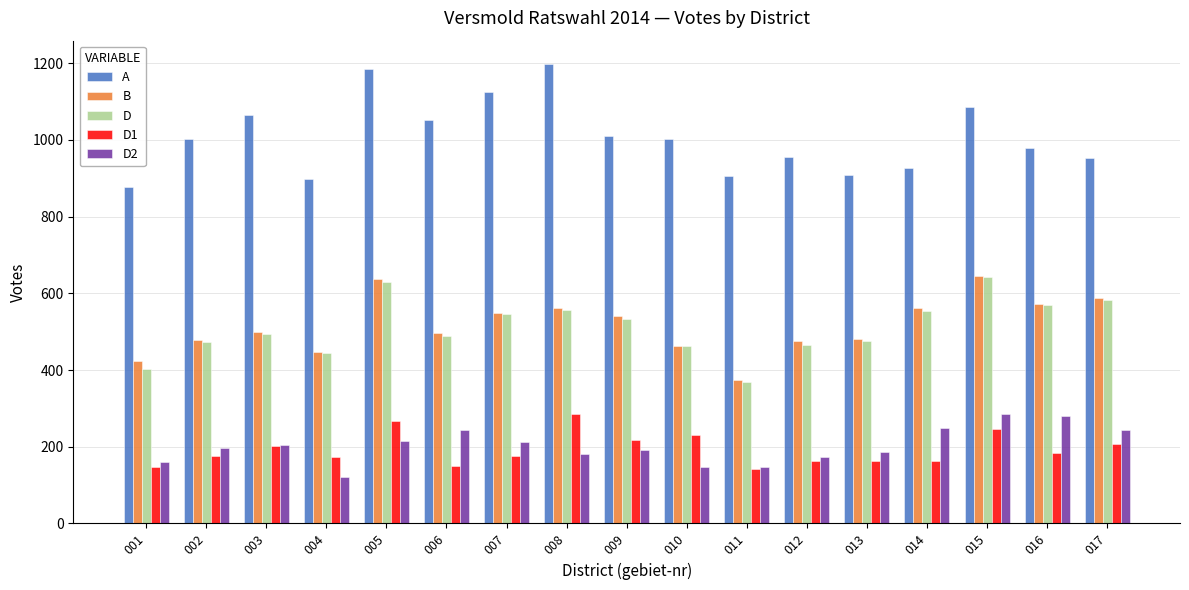

What is the sum of all D1 values?

3294